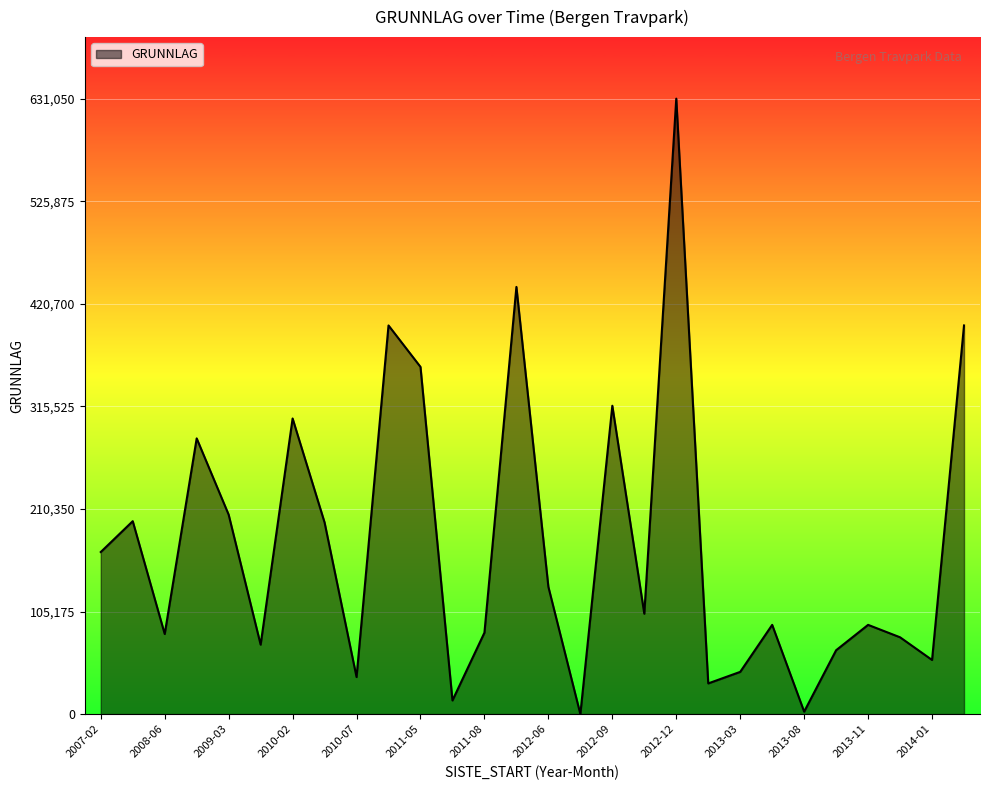

What is the difference between the maximum and minimum values?

631050